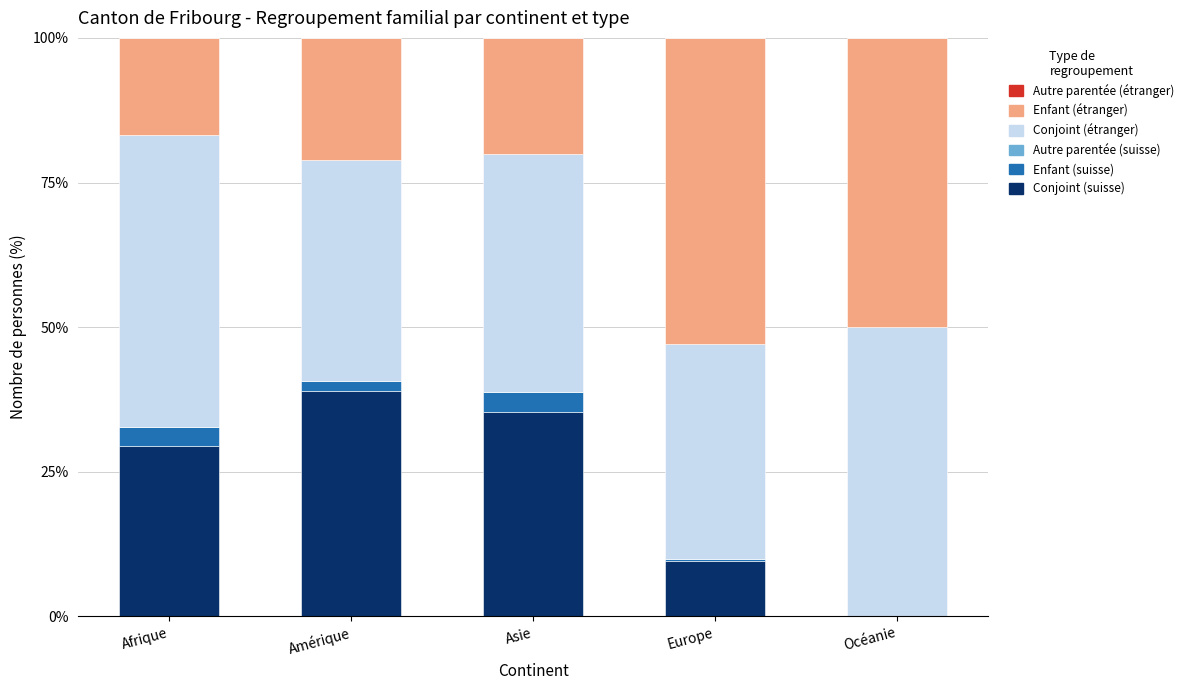

What is the total value across all series at Asie?

100.0